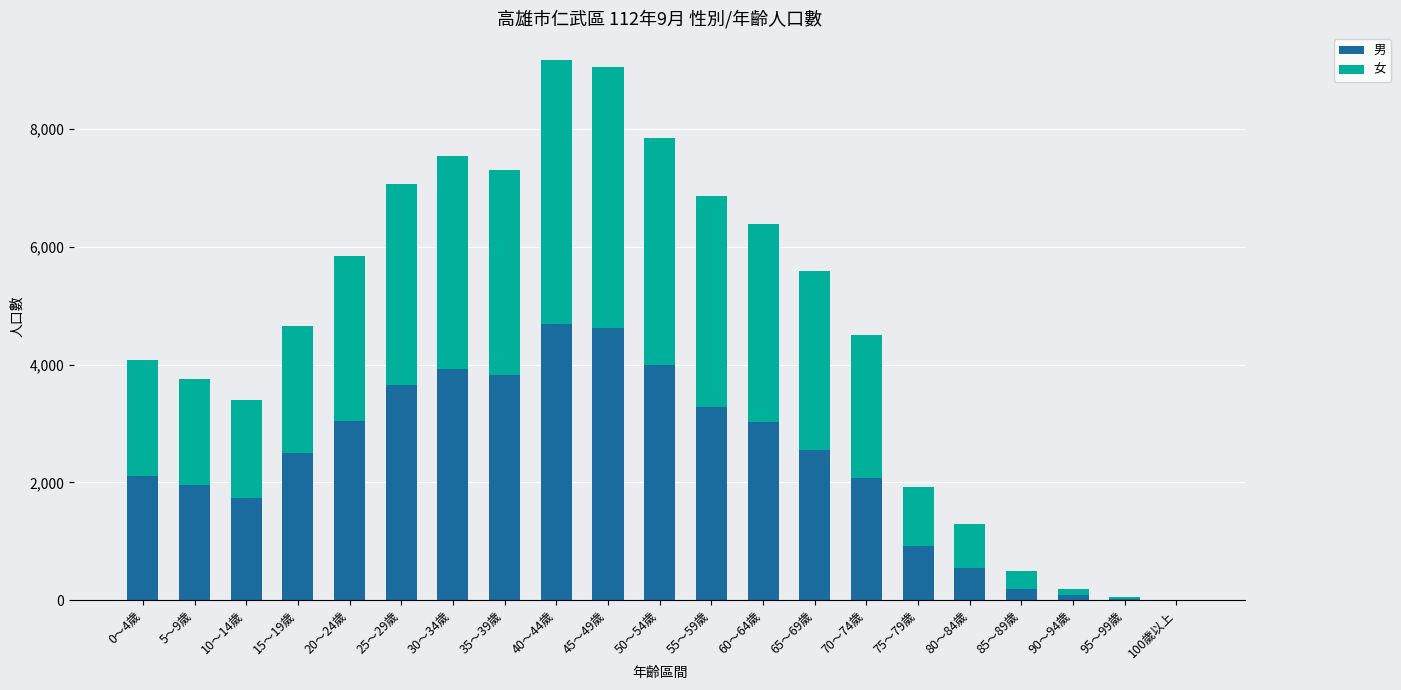

What is the highest value of the 男 series?

4688